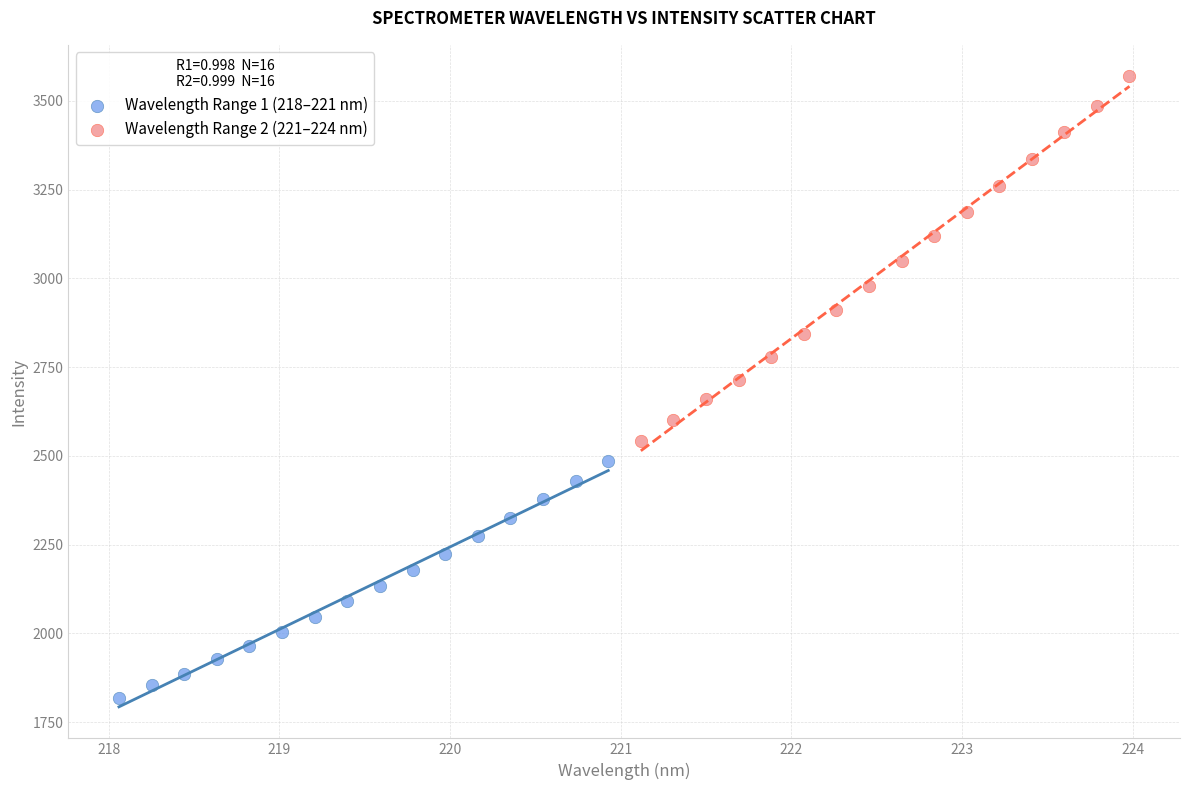

Which series reaches the maximum Y coordinate?

Wavelength Range 2 (221–224 nm)